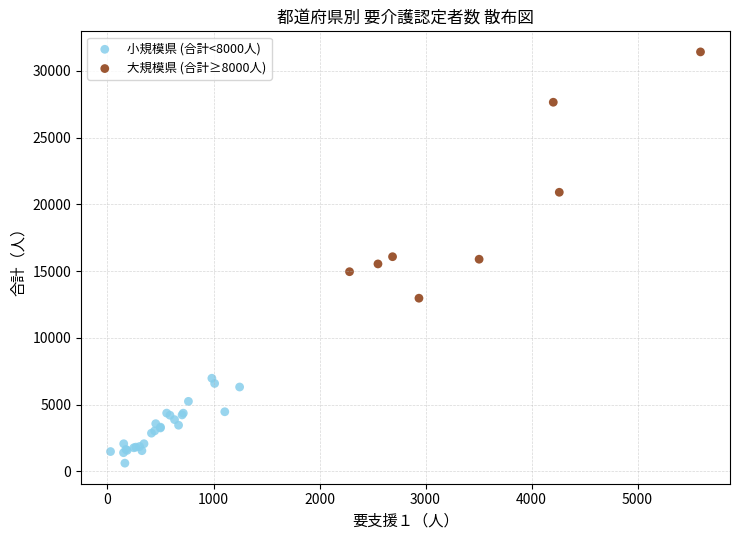

Which series has the widest spread of Y values?

大規模県 (合計≥8000人)